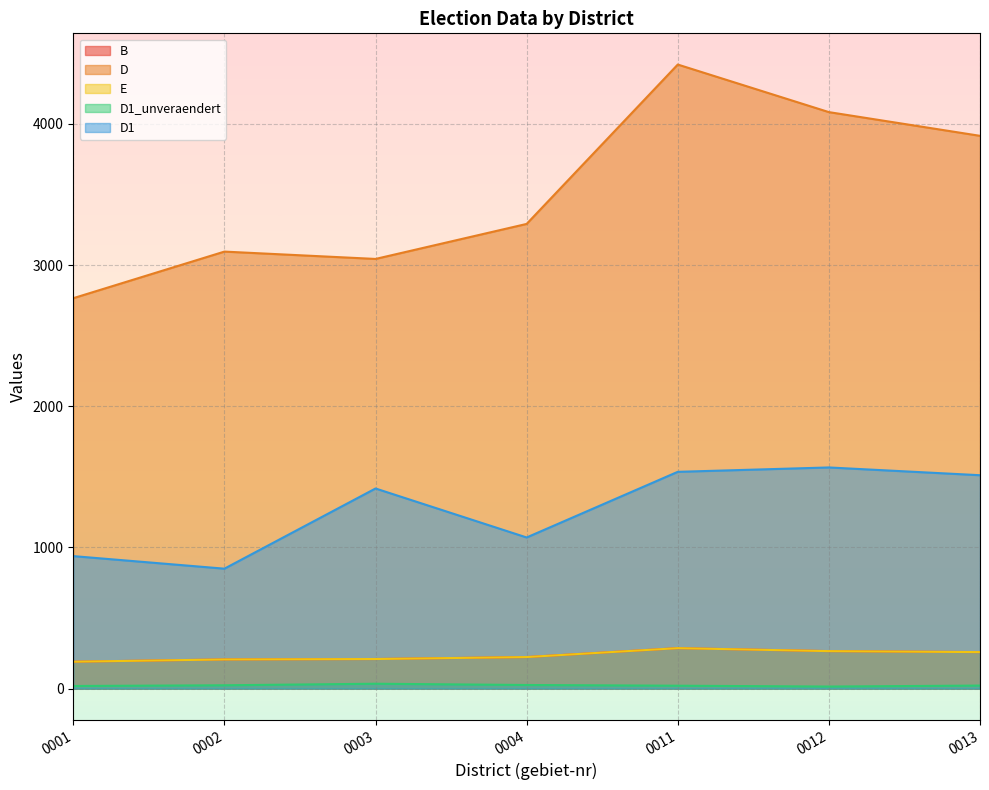

What is the maximum value shown in the chart?

4421